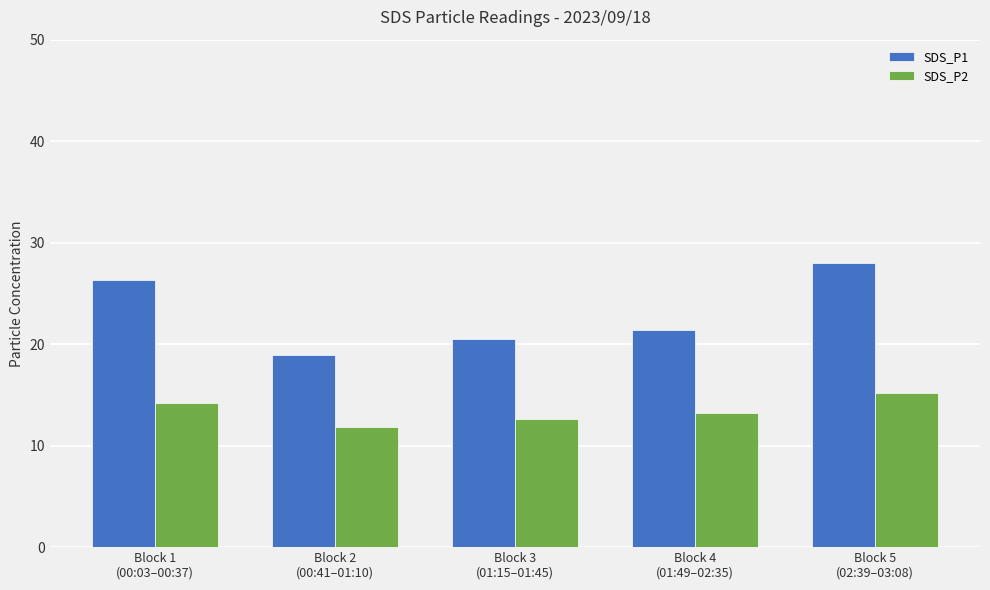

What is the label of the 2nd bar from the right?

Block 4
(01:49–02:35)